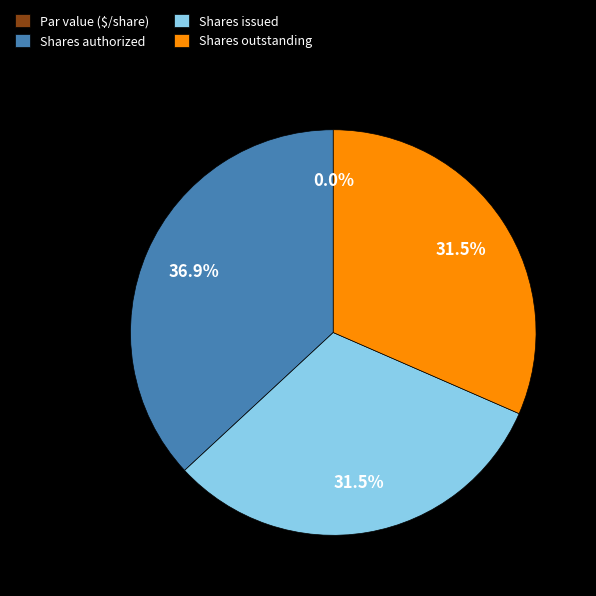

Does any single category account for the majority?

No